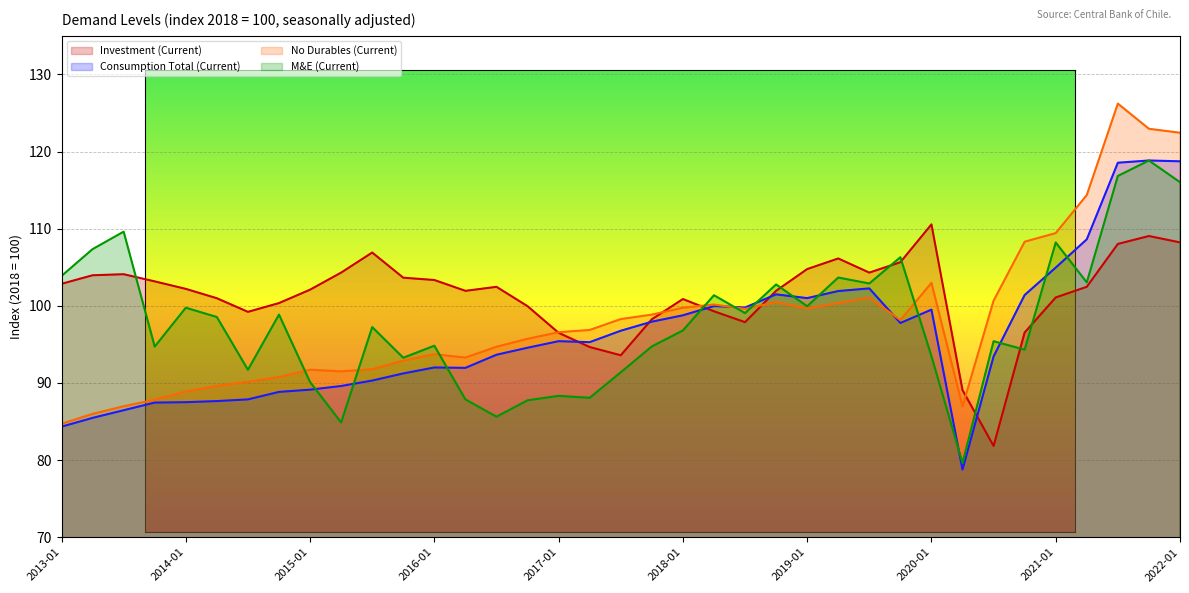

Reading left to right, transcribe all the data shown in this chart.

Investment (Current): 102.9	104.0	104.1	103.2	102.2	101.0	99.2	100.4	102.1	104.3	106.9	103.6	103.3	101.9	102.5	100.0	96.5	94.7	93.6	98.3	100.9	99.3	97.9	101.9	104.8	106.1	104.3	105.7	110.6	89.1	81.8	96.5	101.1	102.5	108.0	109.0	108.2
Consumption Total (Current): 84.3	85.5	86.5	87.5	87.5	87.6	87.9	88.8	89.1	89.6	90.3	91.2	92.0	92.0	93.7	94.6	95.4	95.3	96.8	97.9	98.8	100.0	99.8	101.5	101.0	101.9	102.3	97.8	99.5	78.8	93.4	101.4	105.0	108.6	118.6	118.8	118.7
No Durables (Current): 84.7	86.0	87.0	87.8	88.9	89.6	90.1	90.8	91.7	91.5	91.8	92.9	93.7	93.3	94.7	95.7	96.6	96.9	98.3	98.9	99.7	100.2	99.6	100.5	99.7	100.4	101.1	98.1	103.0	86.9	100.7	108.3	109.4	114.4	126.2	123.0	122.4
M&E (Current): 103.9	107.4	109.6	94.7	99.8	98.5	91.7	98.9	90.1	84.9	97.2	93.3	94.8	87.9	85.6	87.7	88.3	88.1	91.4	94.7	96.8	101.4	99.1	102.8	99.9	103.7	102.9	106.3	93.5	79.6	95.4	94.3	108.2	103.0	116.8	118.8	116.0